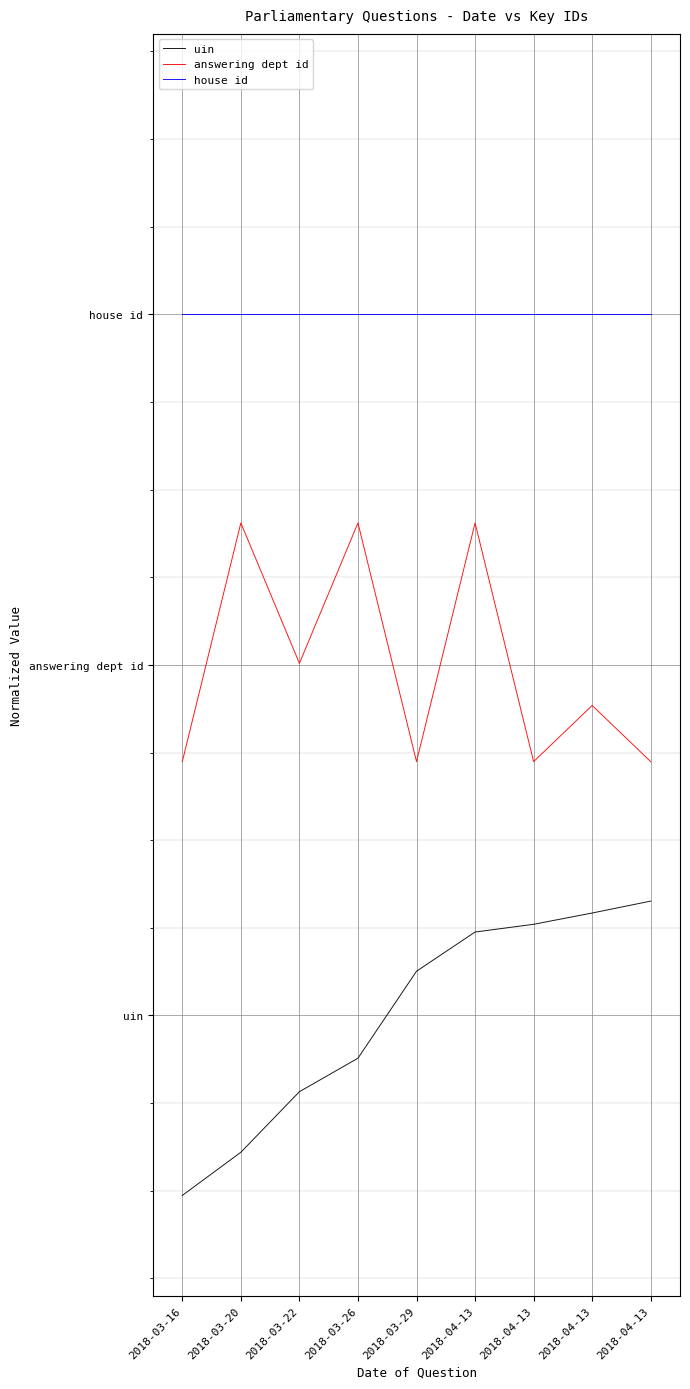

At which category is the sum across all series the highest?

2018-04-13